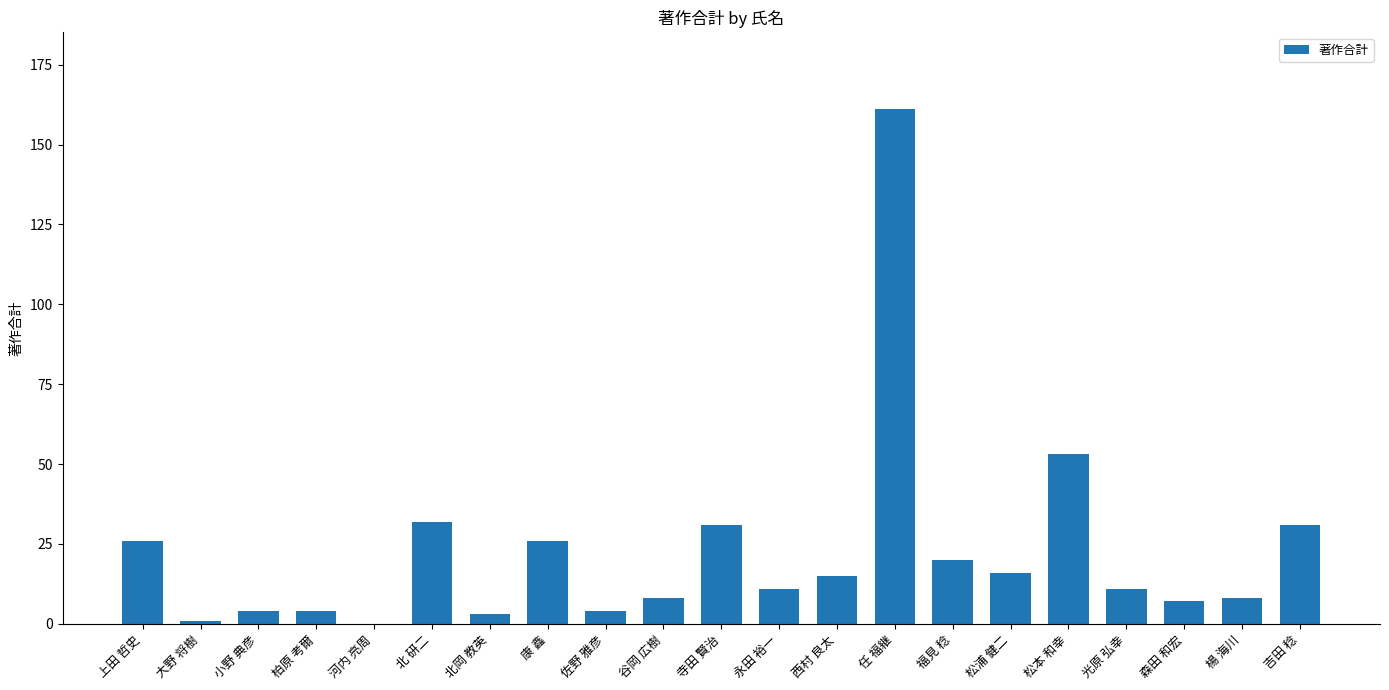

Reading left to right, list all the values displayed in this chart.

26	1	4	4	0	32	3	26	4	8	31	11	15	161	20	16	53	11	7	8	31